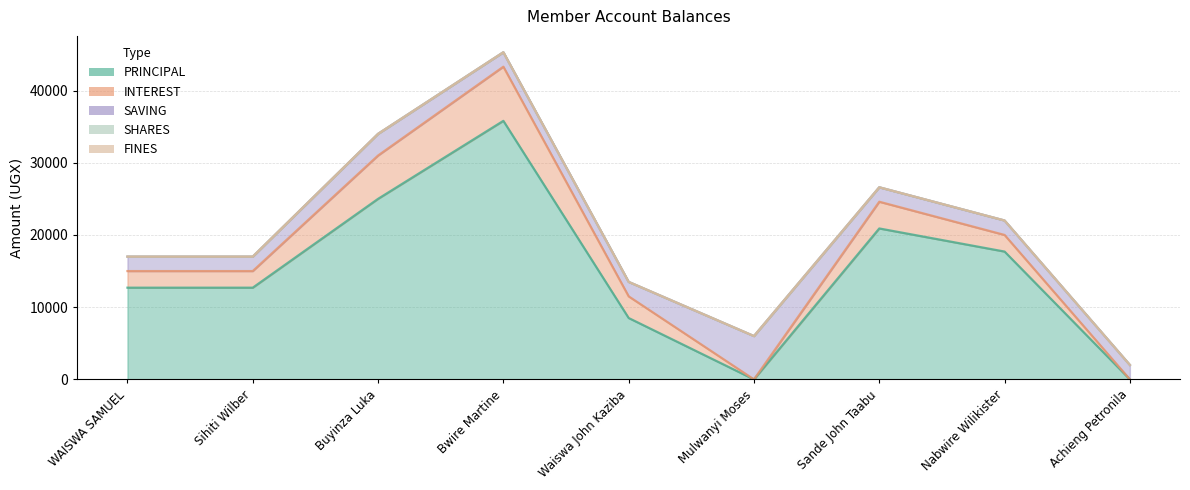

True or false: FINES and INTEREST cross at least once.

False